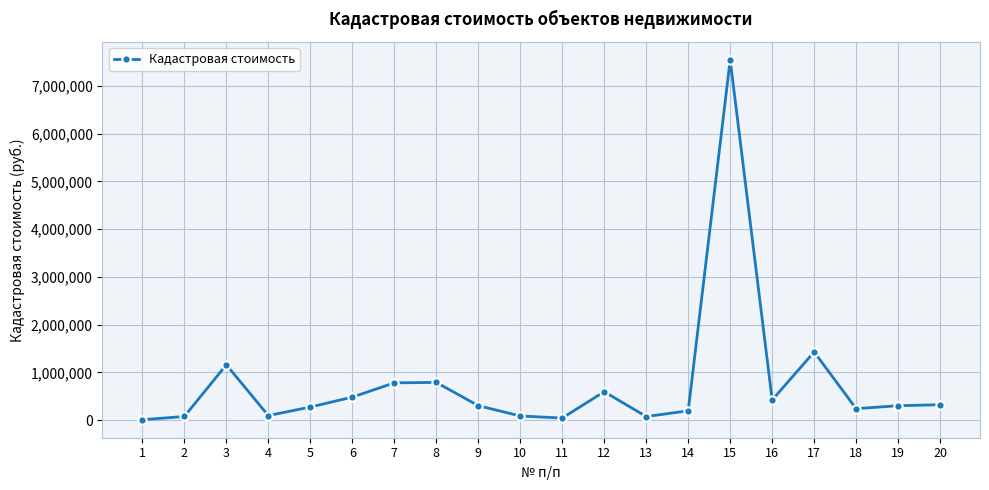

True or false: there are more than 1 points higher than both neighbors.

True